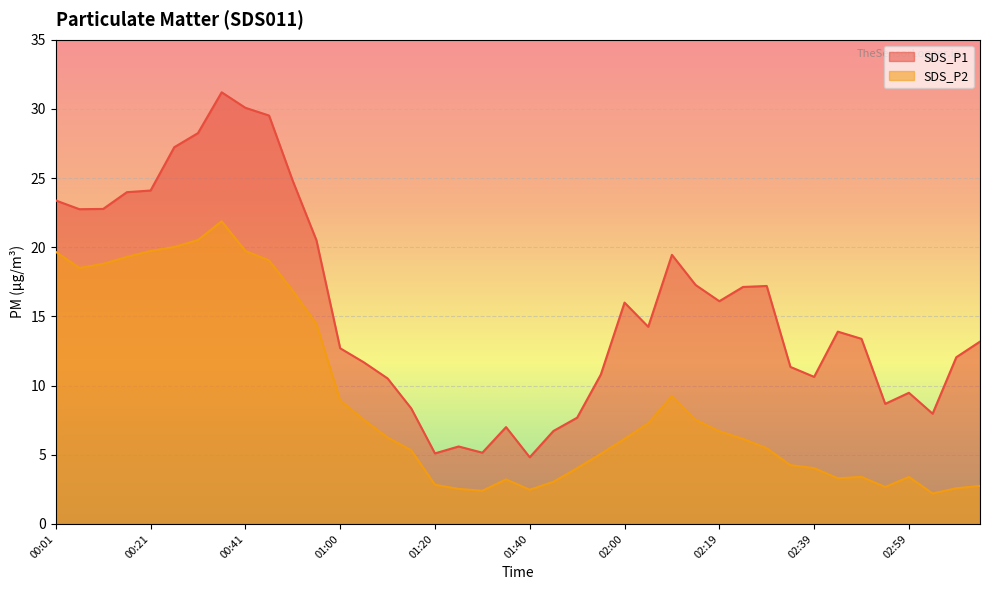

What is the approximate value of SDS_P1 at 02:15?

17.3